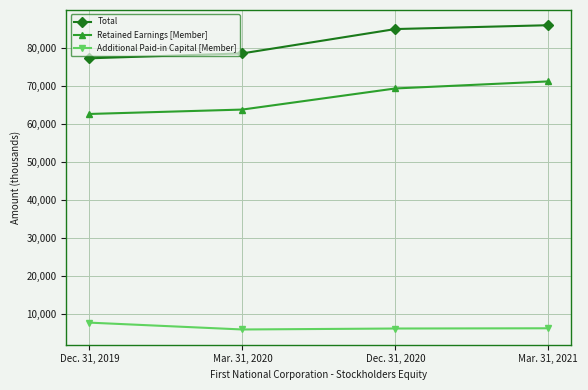

True or false: Additional Paid-in Capital [Member] has a value of 7700 at Dec. 31, 2019.

True